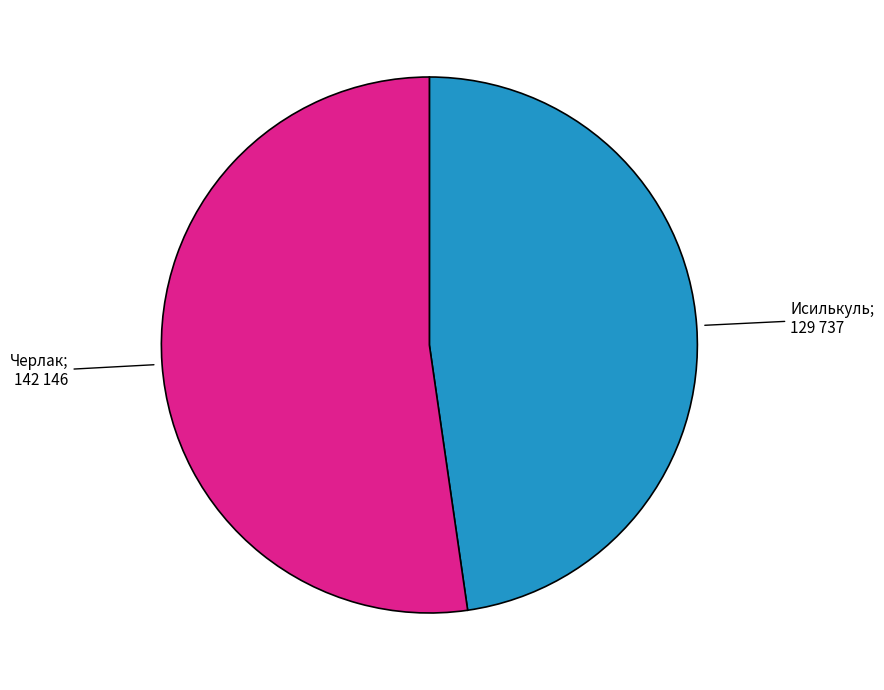

Is there any slice that represents more than half of the pie?

Yes